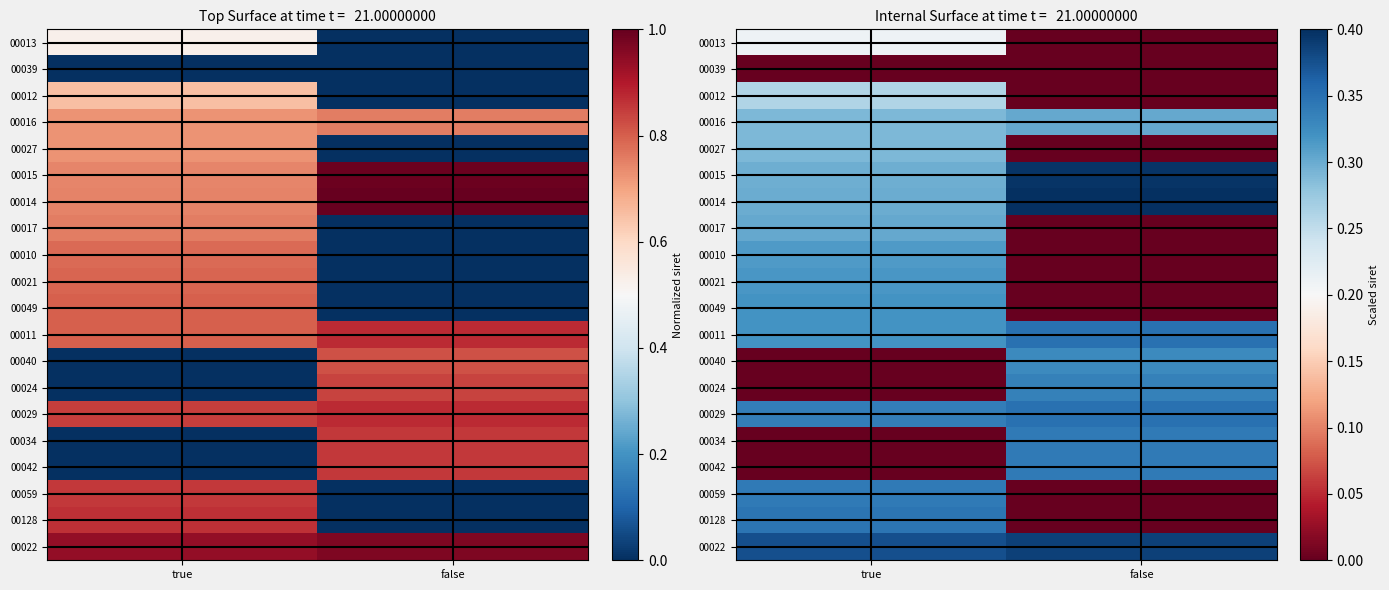

What is the sum of the 00024 values at false and true?

0.3